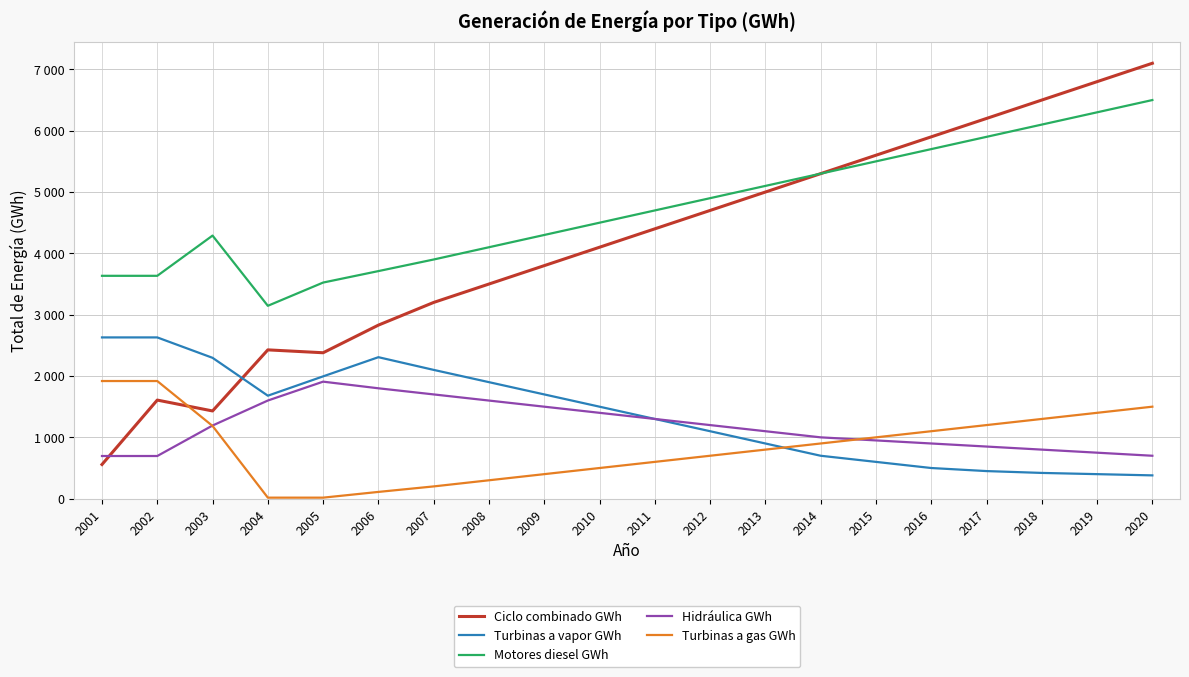

The value of Turbinas a gas GWh at 2013 is 800.0. True or false?

True